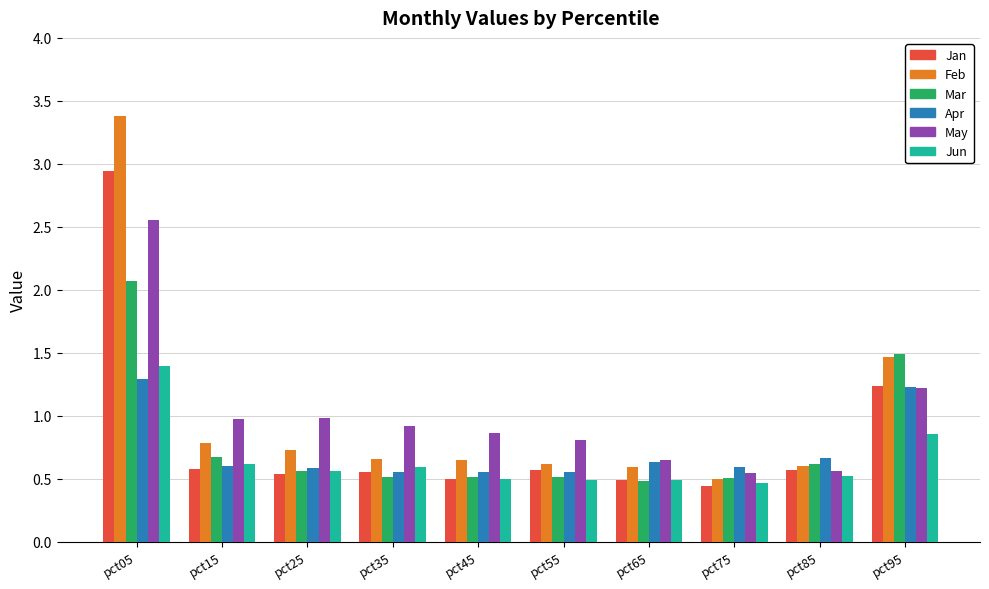

What is the average value of the May series?

1.0